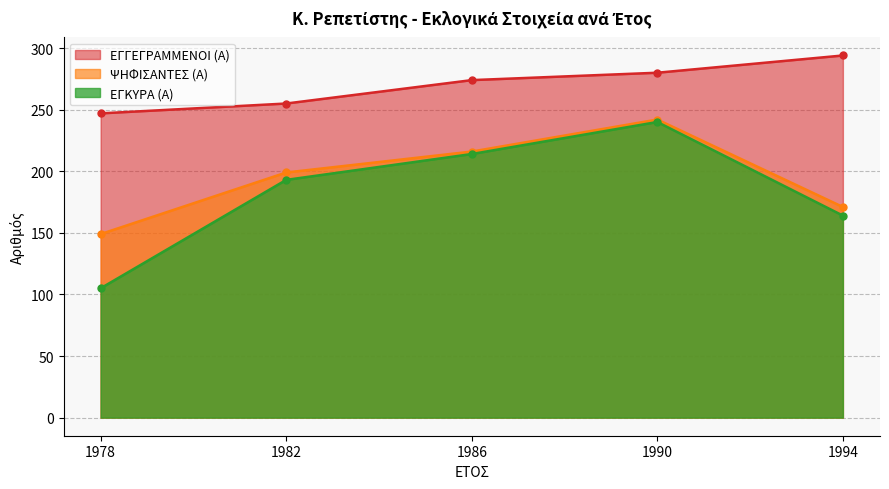

What is the average value of the ΕΓΓΕΓΡΑΜΜΕΝΟΙ (Α) series?

270